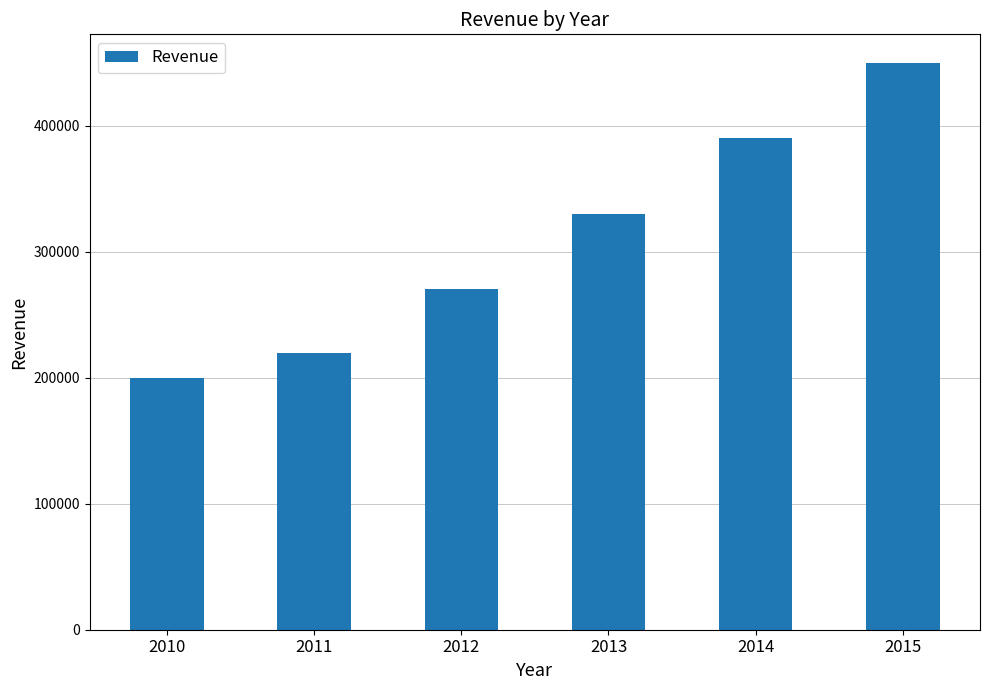

What is the smallest value displayed?

200000